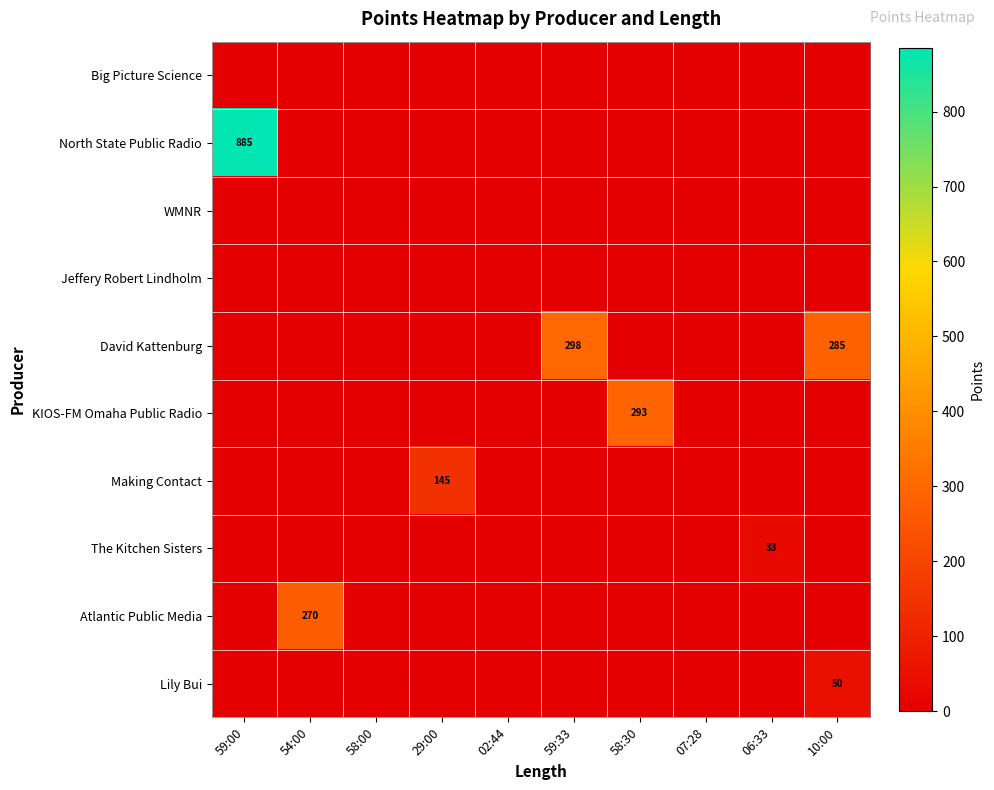

At which label does Big Picture Science reach its minimum?

59:00